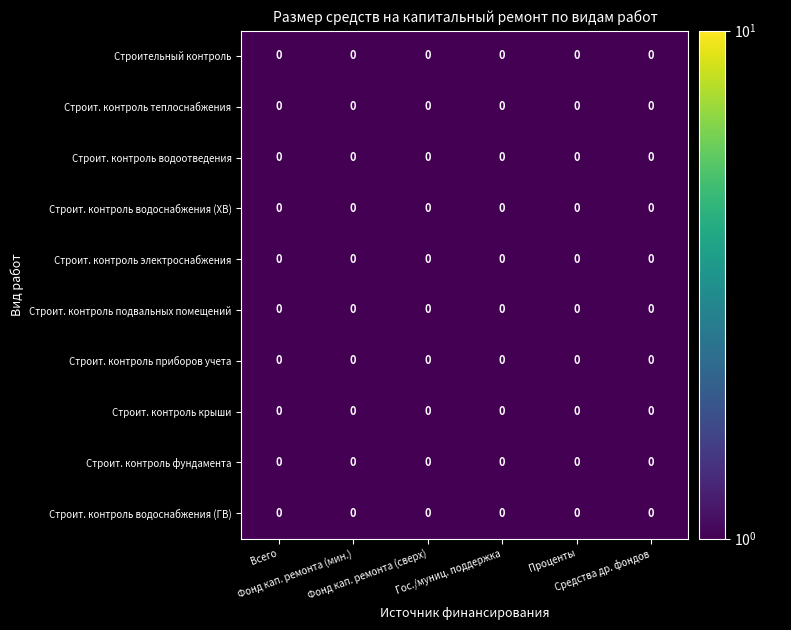

Rank the series at Проценты from lowest to highest value.

Строительный контроль, Строит. контроль теплоснабжения, Строит. контроль водоотведения, Строит. контроль водоснабжения (ХВ), Строит. контроль электроснабжения, Строит. контроль подвальных помещений, Строит. контроль приборов учета, Строит. контроль крыши, Строит. контроль фундамента, Строит. контроль водоснабжения (ГВ)